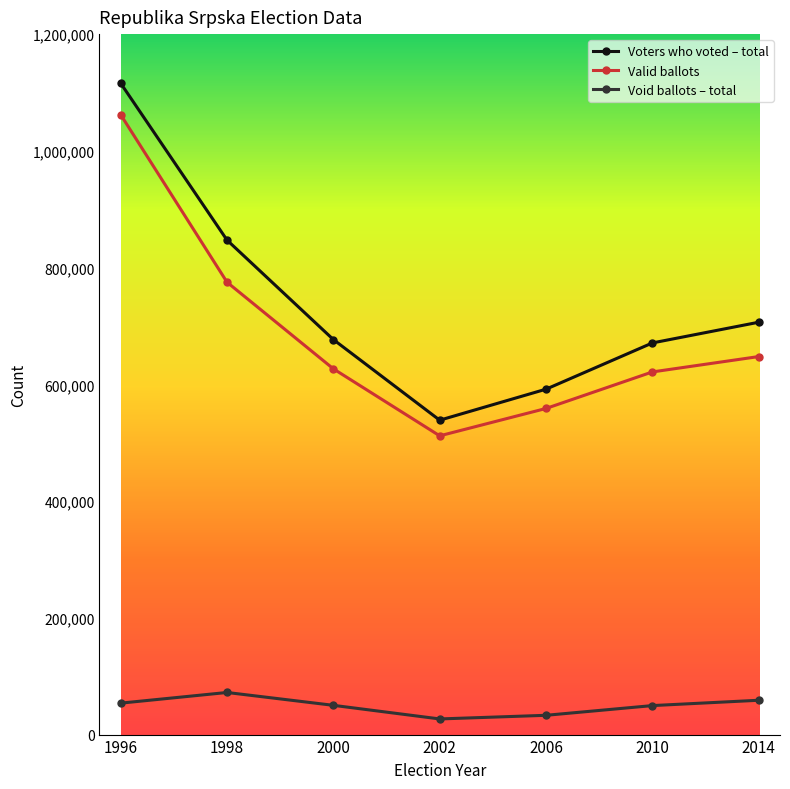

Rank the series at 1996 from highest to lowest value.

Voters who voted – total, Valid ballots, Void ballots – total